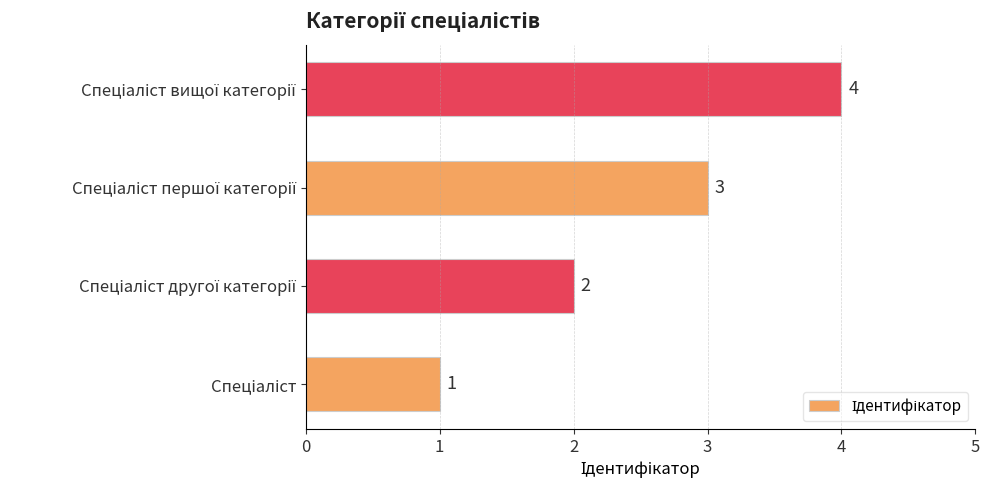

Count the values in the range 2 to 4.

3